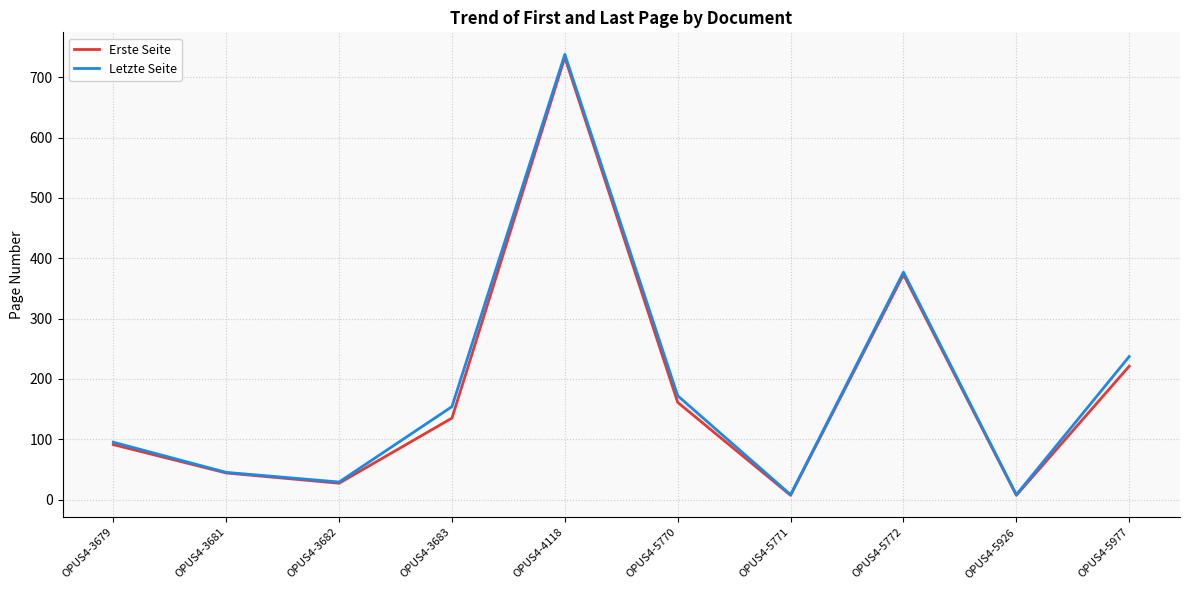

How many lines are shown in the chart?

2